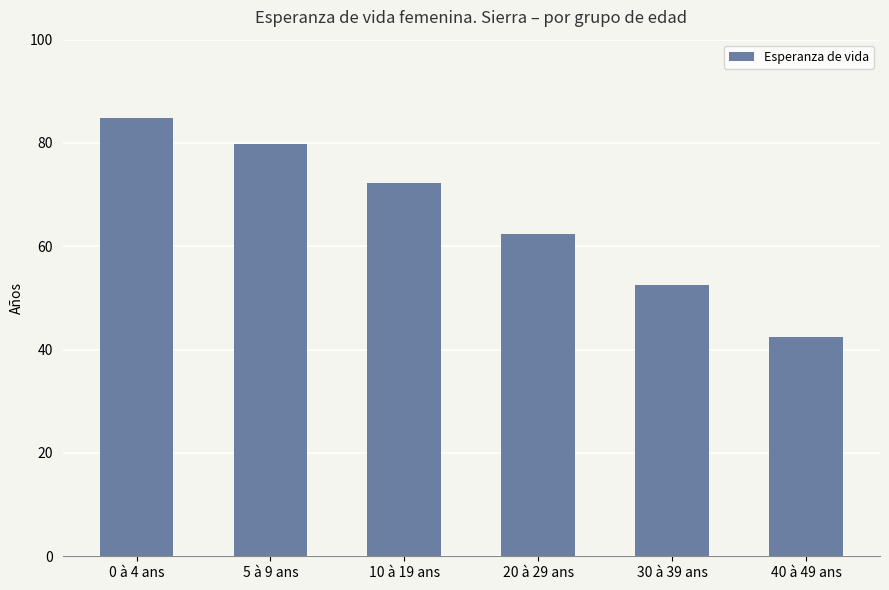

Are the bars grouped side by side (vs. stacked)?

No